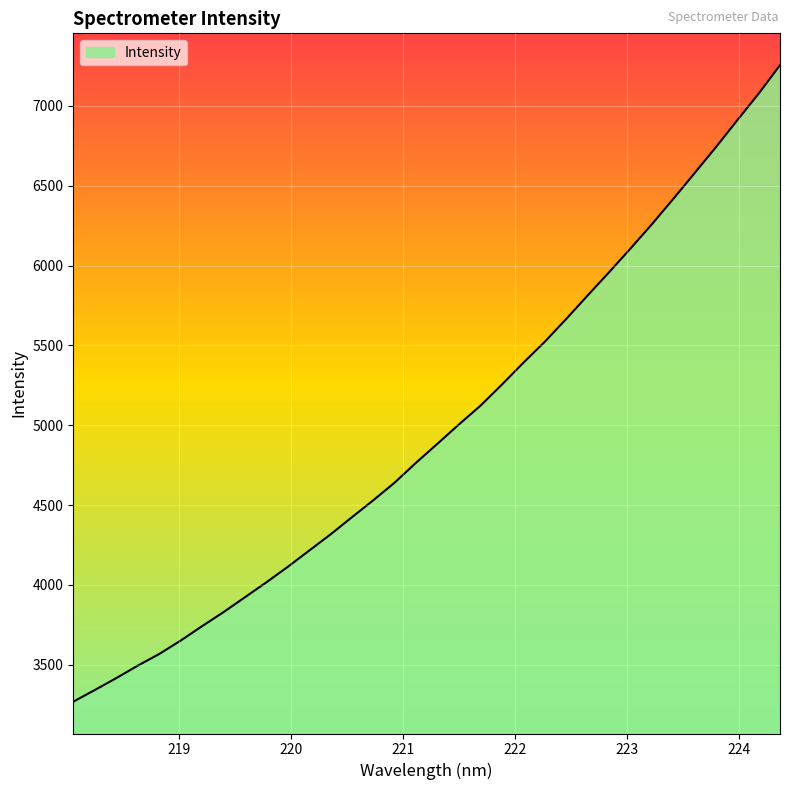

What is the difference between the maximum and minimum values?

3987.4